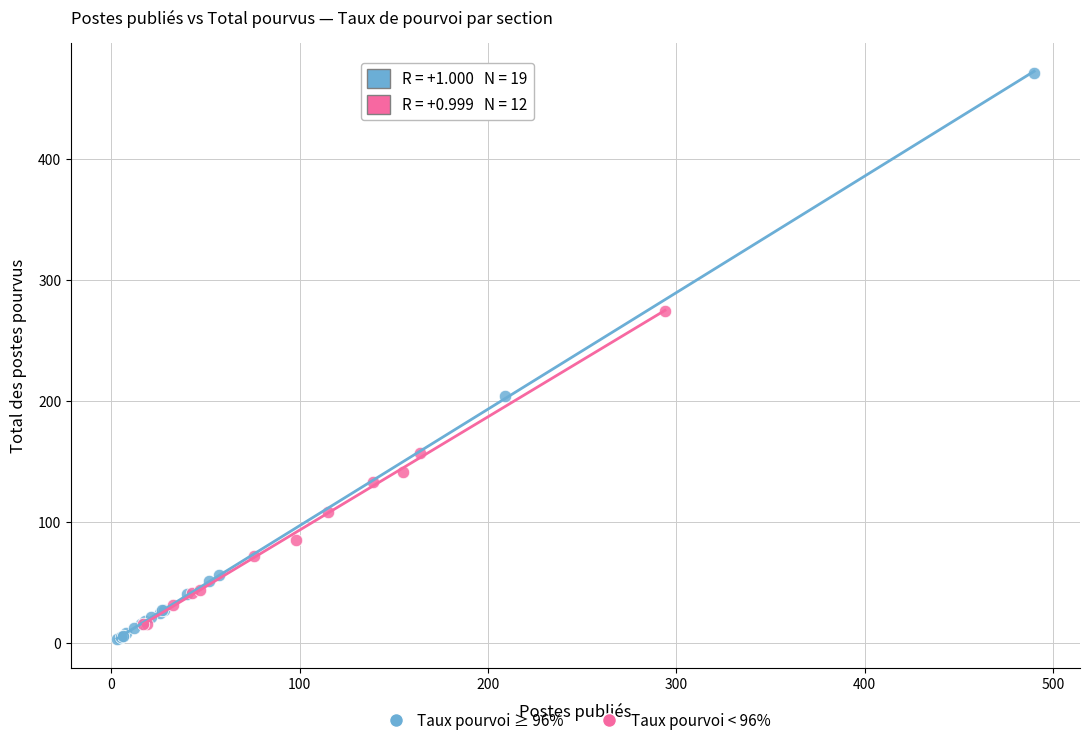

Which series has the widest spread of Y values?

Taux pourvoi ≥ 96%